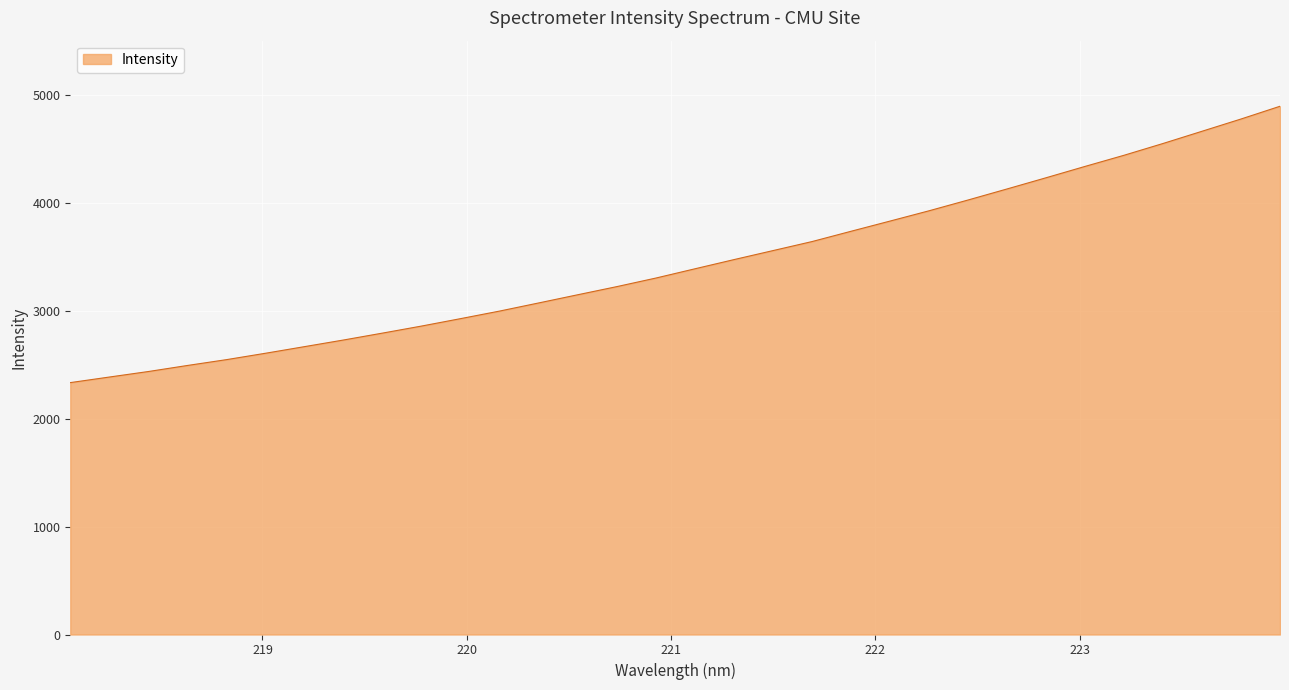

What is the minimum value shown in the chart?

2332.9